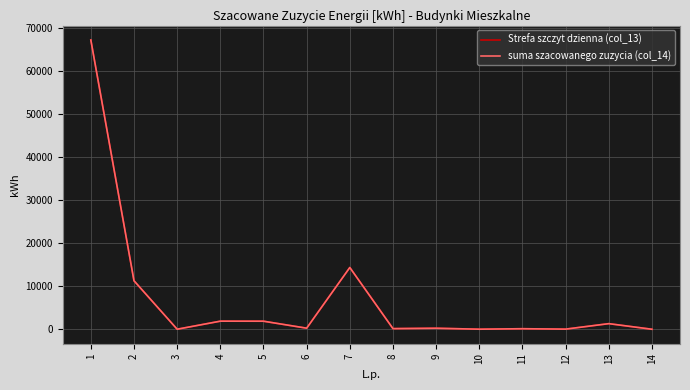

Reading left to right, transcribe all the data shown in this chart.

Strefa szczyt dzienna (col_13): 67151	11260	10	1880	1872	251	14335	150	239	14	127	30	1302	1
suma szacowanego zuzycia (col_14): 67151	11260	10	1880	1872	251	14335	150	239	14	127	30	1302	1